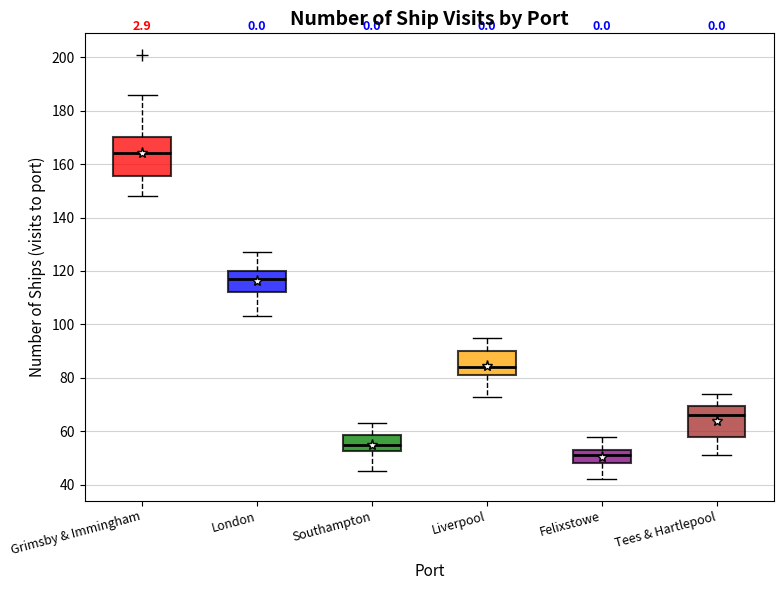

Reading left to right, read every box against the y-axis: the position of its median line, the range the box covers, and the ends of its whiskers. The values are not printed on the chart, so give them approximately, as read against the axis.

Grimsby & Immingham: median 164, box 156 to 170, whiskers 148 to 186
London: median 118, box 112 to 120, whiskers 104 to 128
Southampton: median 56, box 52 to 58, whiskers 46 to 64
Liverpool: median 84, box 82 to 90, whiskers 74 to 96
Felixstowe: median 52, box 48 to 54, whiskers 42 to 58
Tees & Hartlepool: median 66, box 58 to 70, whiskers 52 to 74